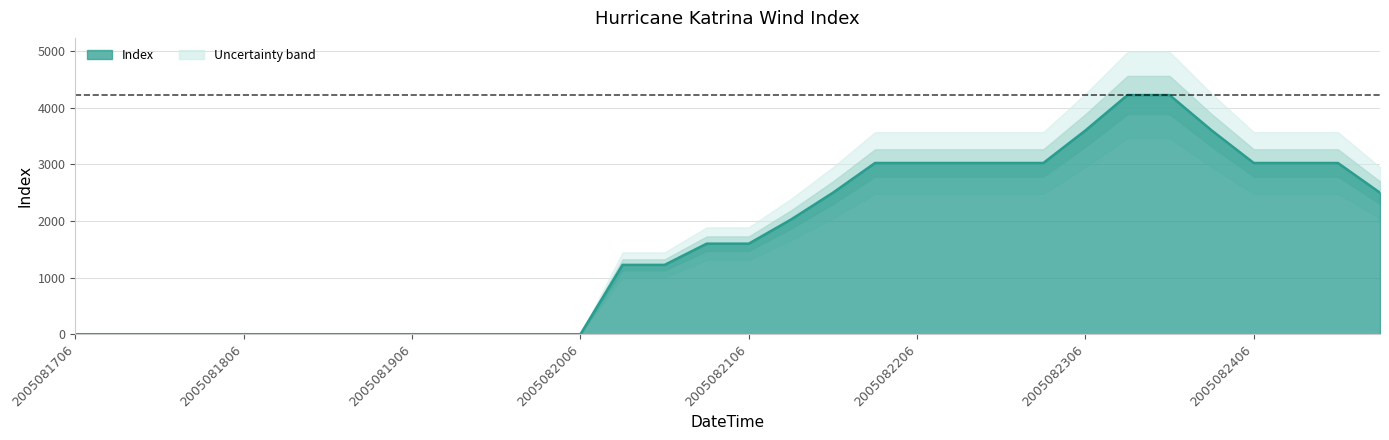

Count the values in the range 0 to 3025.

28